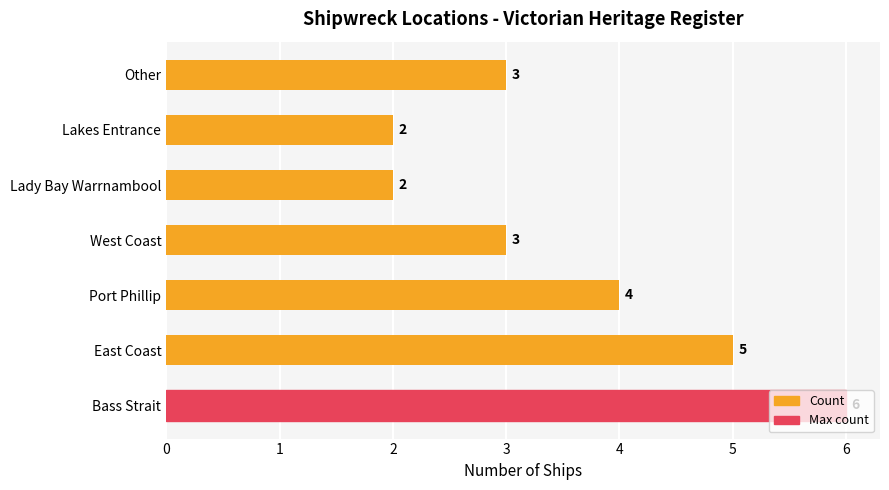

What is the ratio of the value at Lakes Entrance to the value at Lady Bay Warrnambool?

1.0